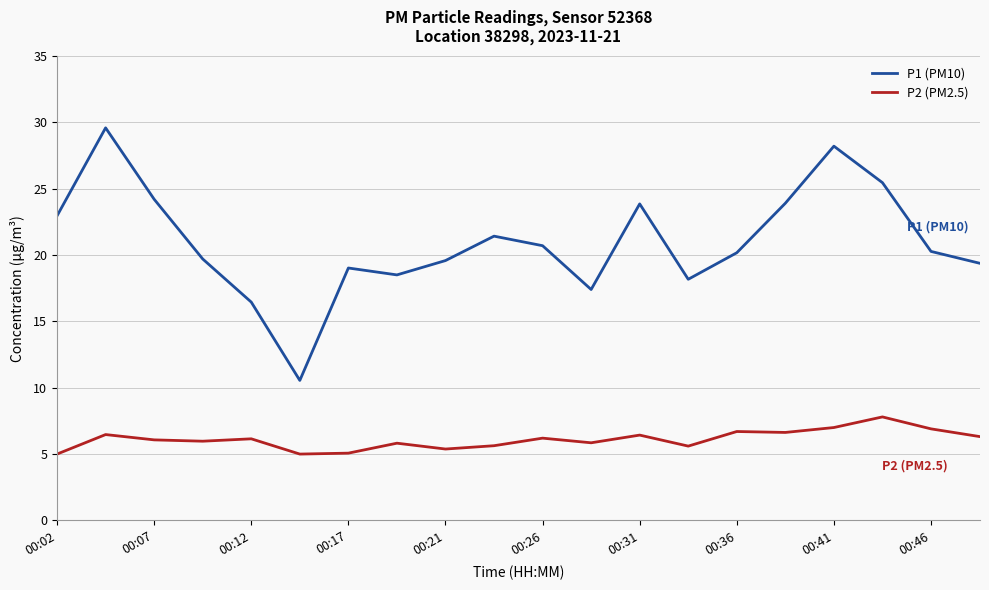

True or false: P1 (PM10) and P2 (PM2.5) intersect in this chart.

False